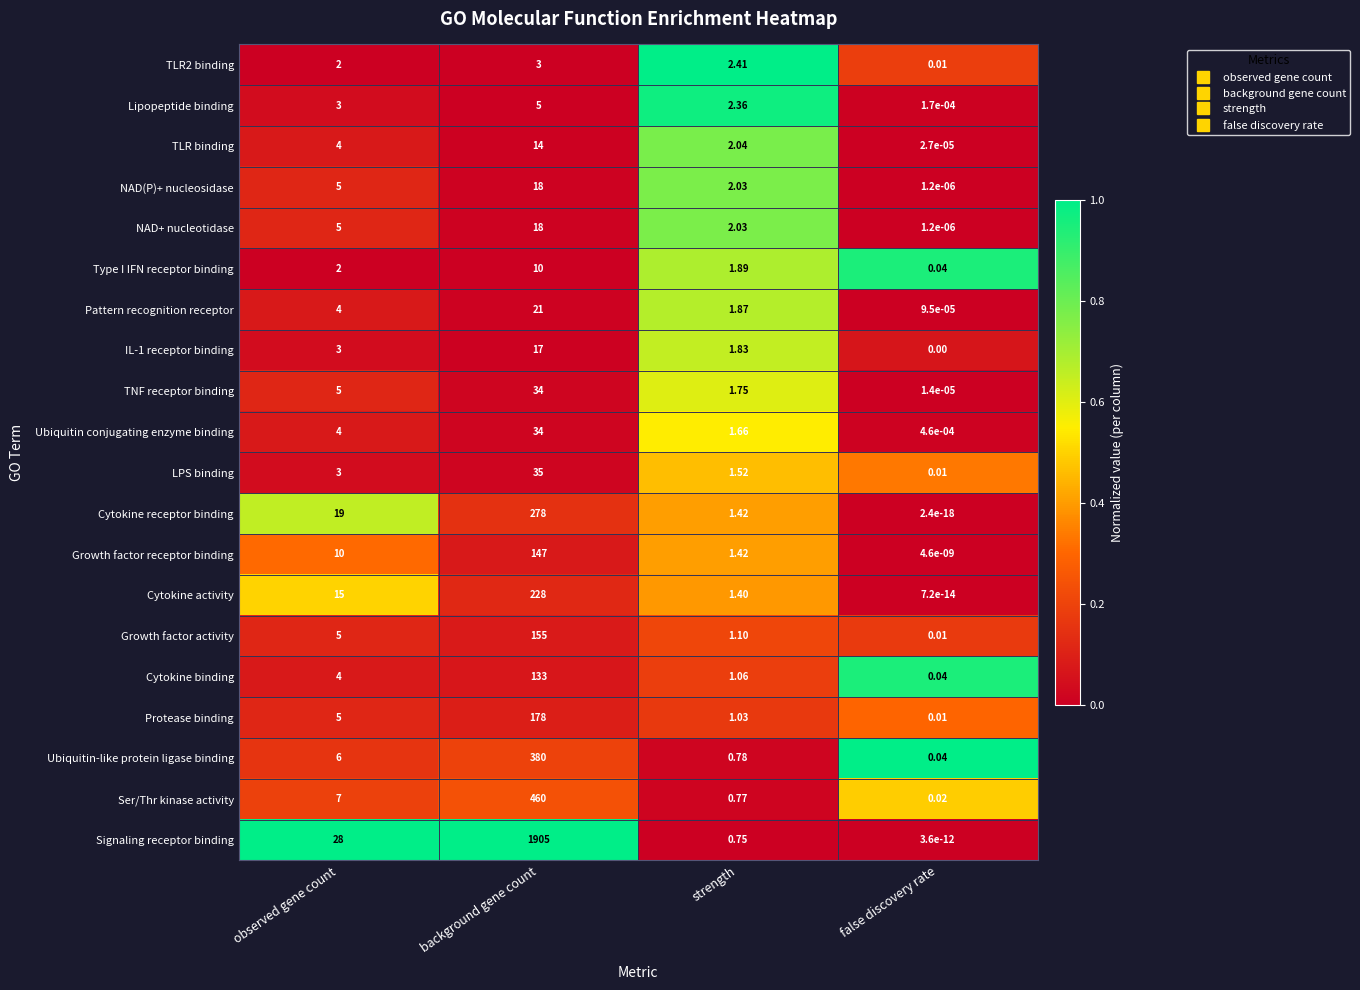

Which series has the widest spread of values?

Signaling receptor binding